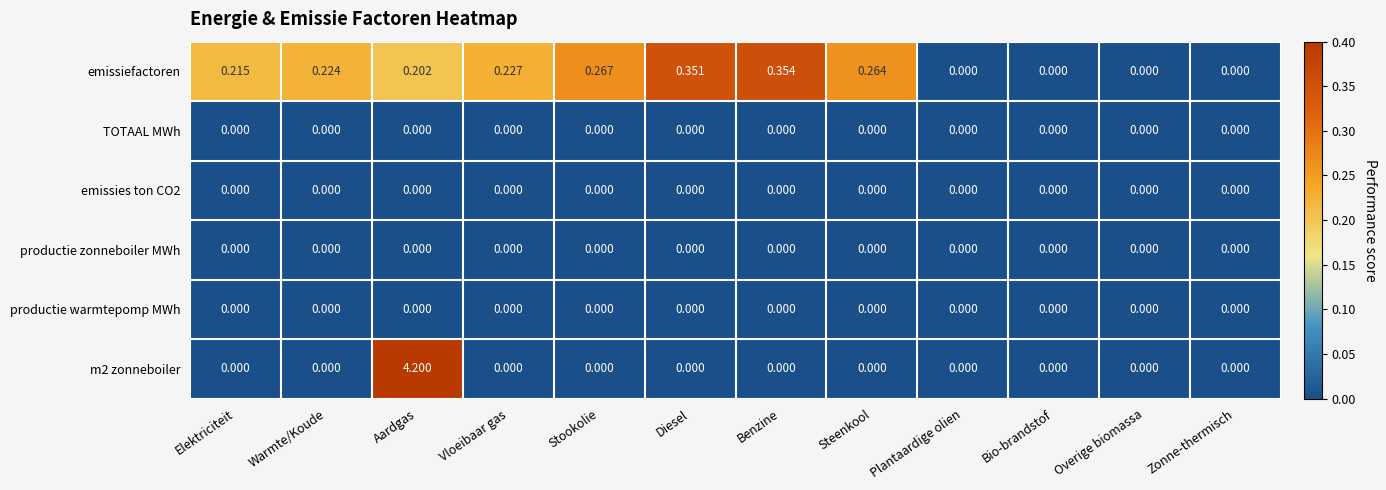

At which category is the sum across all series the highest?

Aardgas